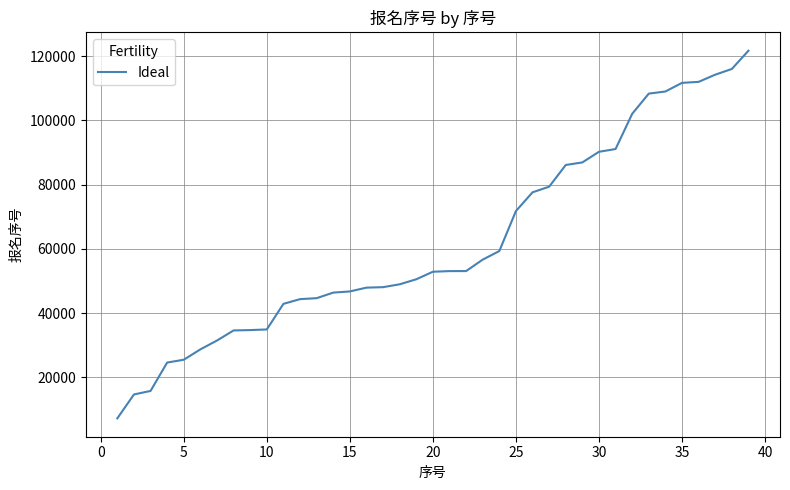

What is the difference between the maximum and minimum values?

114477